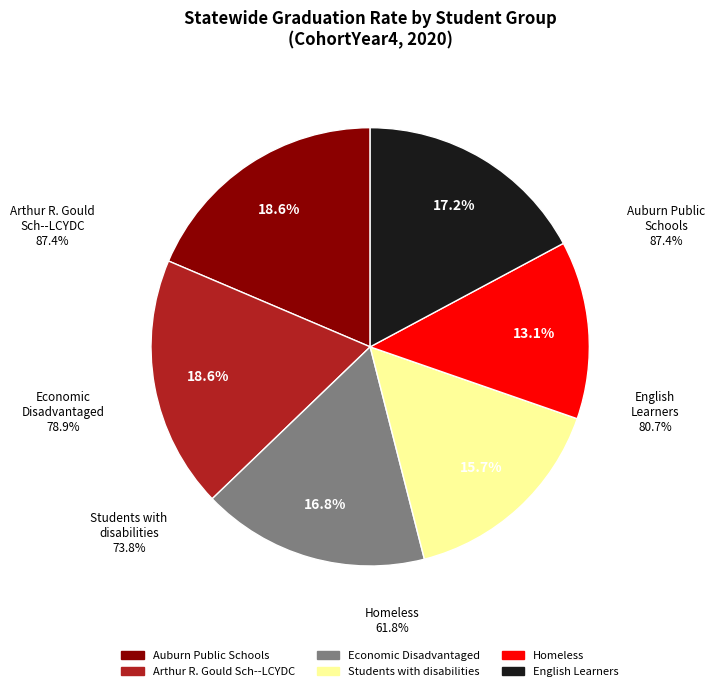

Is there a majority slice in this chart?

No